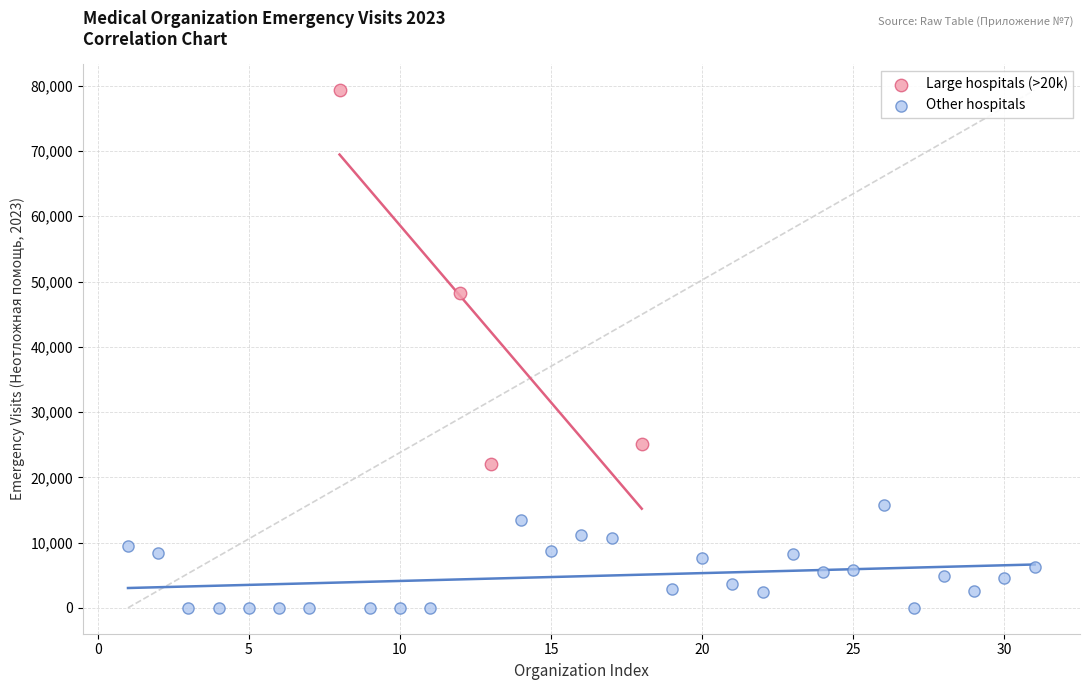

Which series reaches the maximum Y coordinate?

Large hospitals (>20k)